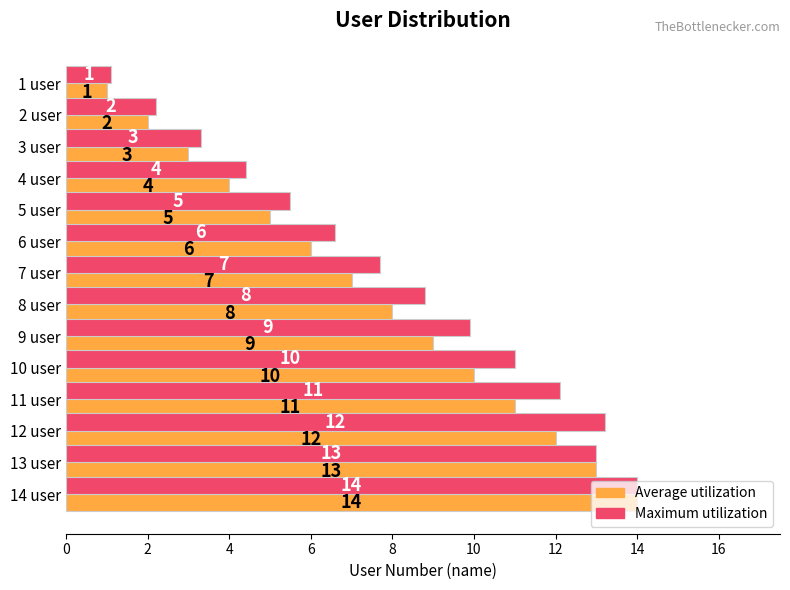

At which category is the sum across all series the highest?

14 user